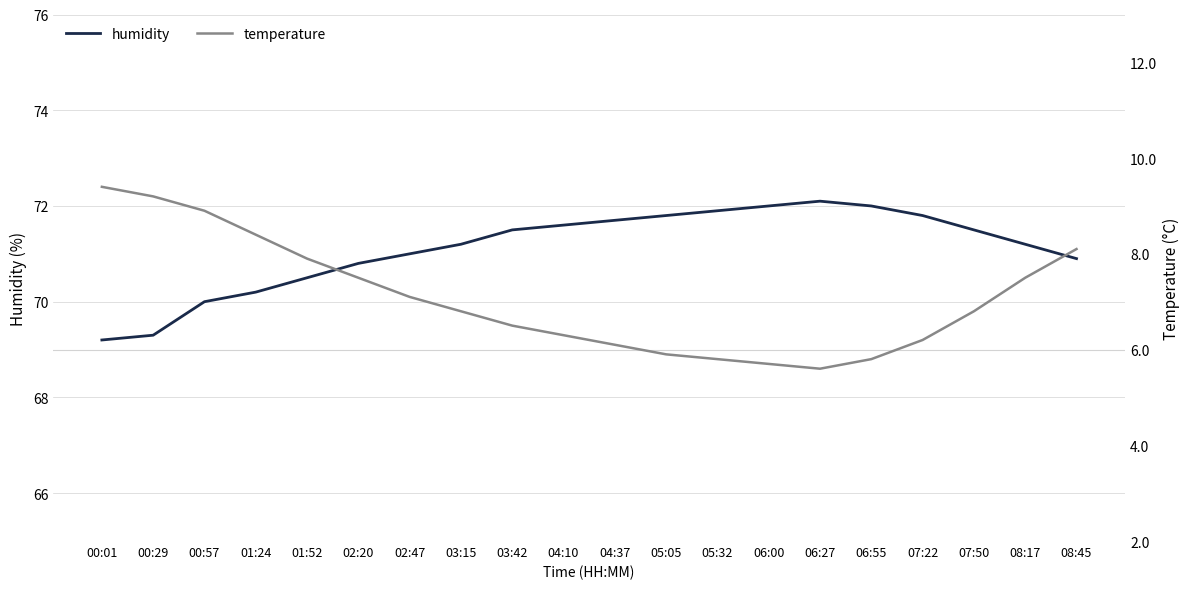

Reading left to right, extract all data points from this chart.

humidity: 00:01=69.2	00:29=69.3	00:57=70.0	01:24=70.2	01:52=70.5	02:20=70.8	02:47=71.0	03:15=71.2	03:42=71.5	04:10=71.6	04:37=71.7	05:05=71.8	05:32=71.9	06:00=72.0	06:27=72.1	06:55=72.0	07:22=71.8	07:50=71.5	08:17=71.2	08:45=70.9
temperature: 00:01=9.4	00:29=9.2	00:57=8.9	01:24=8.4	01:52=7.9	02:20=7.5	02:47=7.1	03:15=6.8	03:42=6.5	04:10=6.3	04:37=6.1	05:05=5.9	05:32=5.8	06:00=5.7	06:27=5.6	06:55=5.8	07:22=6.2	07:50=6.8	08:17=7.5	08:45=8.1